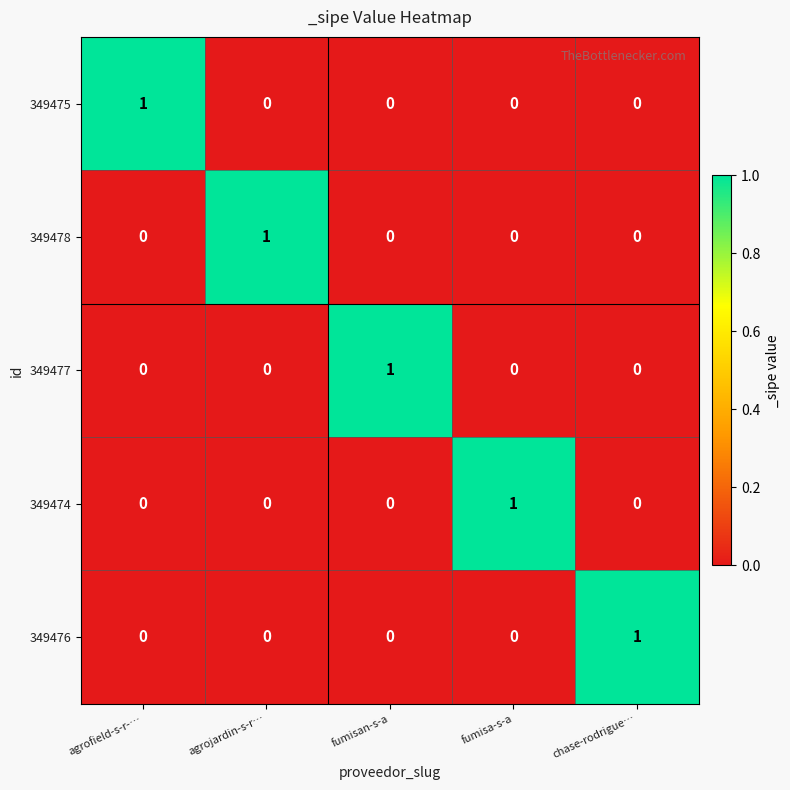

Count the 349476 values in the range 0 to 1.

5